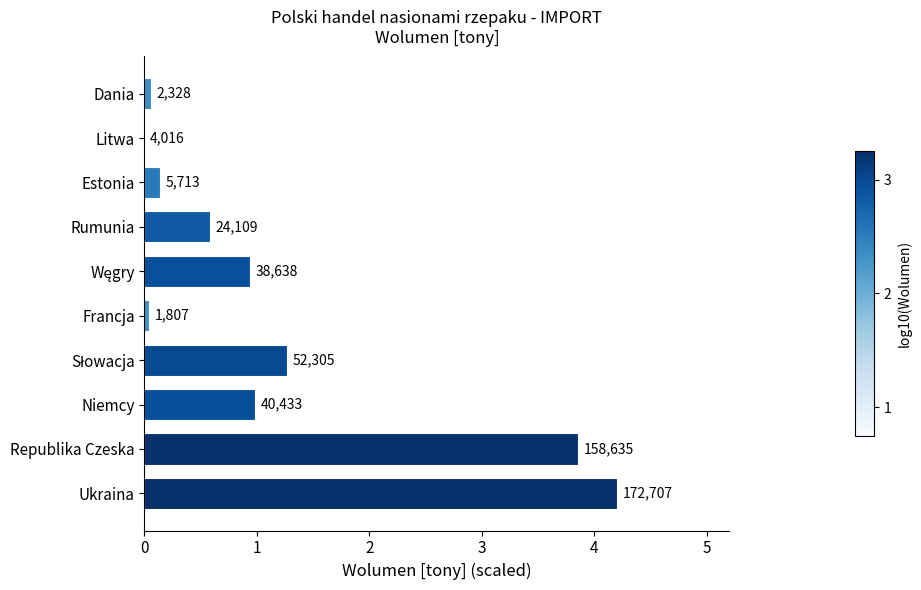

Rank the categories by value from lowest to highest.

Litwa, Francja, Dania, Estonia, Rumunia, Węgry, Niemcy, Słowacja, Republika Czeska, Ukraina